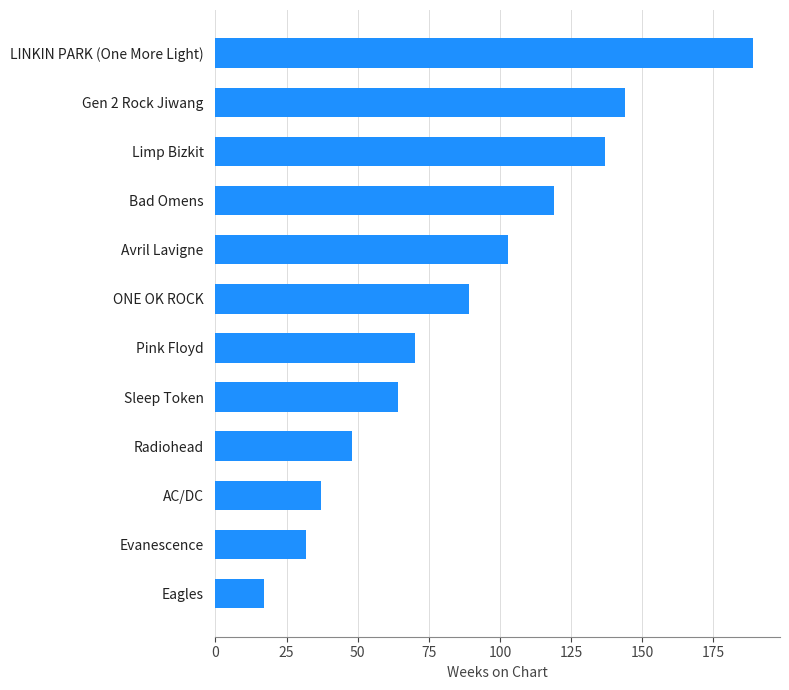

Approximately how many times larger is the value at Avril Lavigne compared to ONE OK ROCK?

1.2